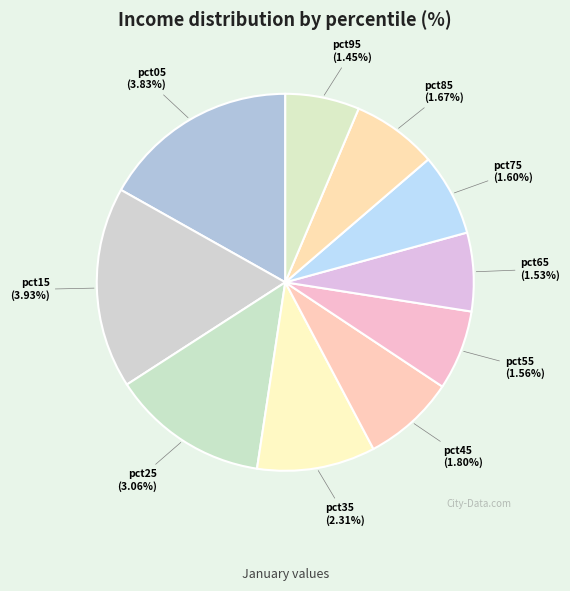

The pct15 slice represents 17% of the pie. True or false?

True